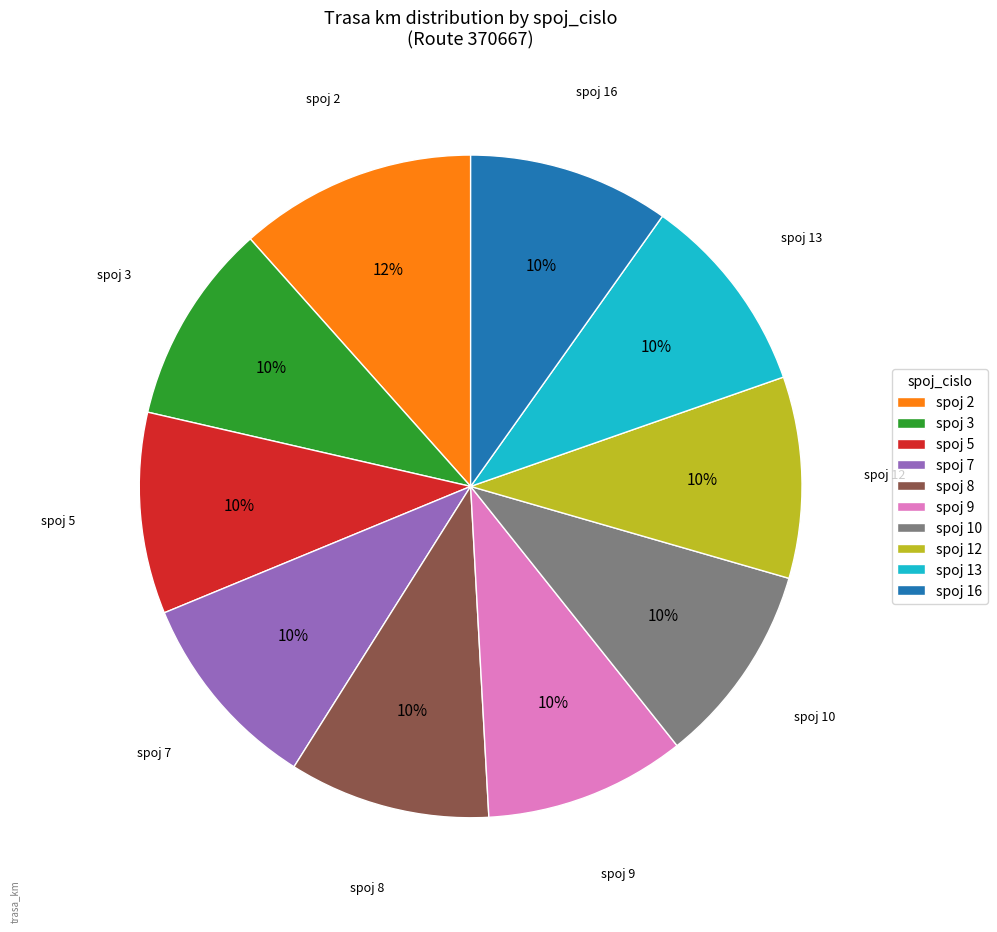

What percentage is the spoj 7 slice, to the nearest percent?

10%